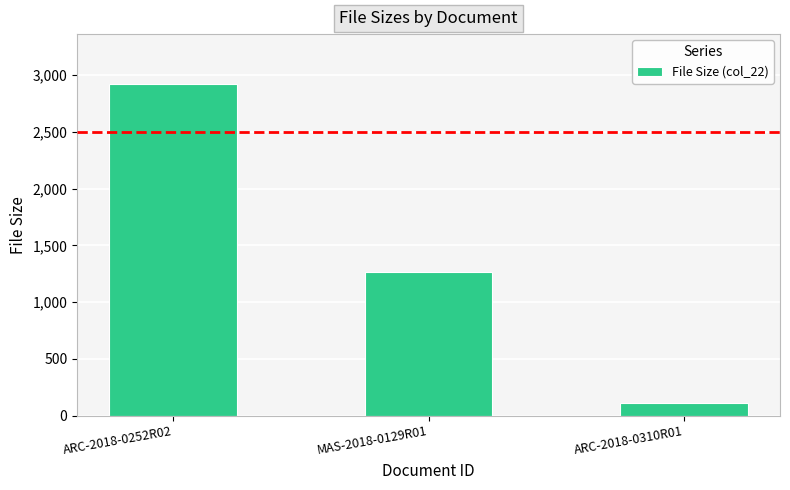

What is the label of the 2nd bar from the left?

MAS-2018-0129R01